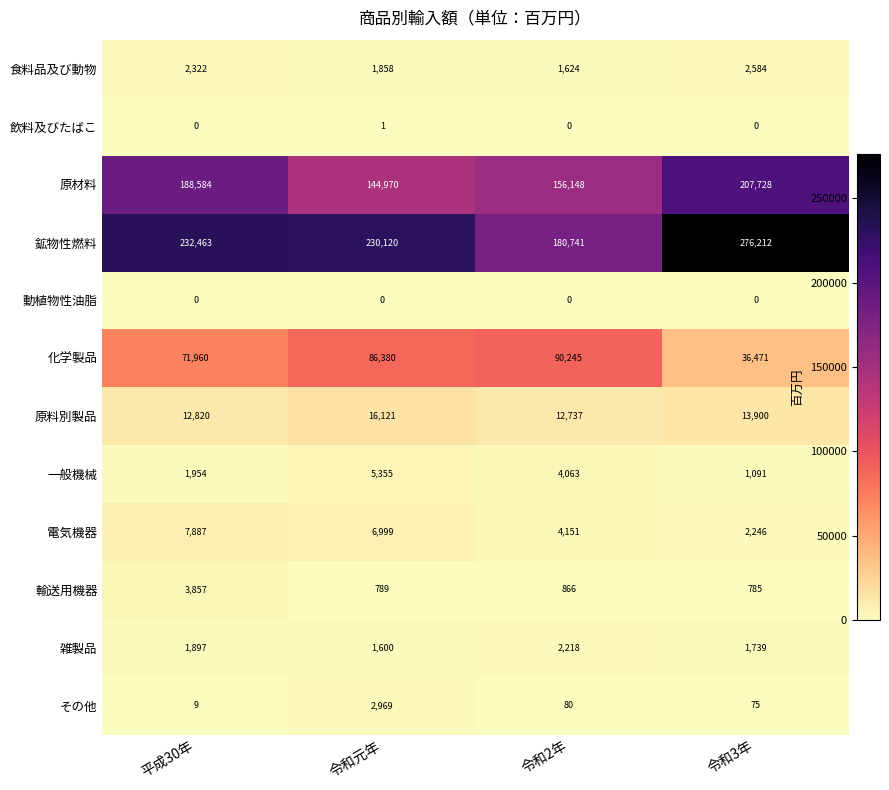

Rank the series at 令和元年 from lowest to highest value.

動植物性油脂, 飲料及びたばこ, 輸送用機器, 雑製品, 食料品及び動物, その他, 一般機械, 電気機器, 原料別製品, 化学製品, 原材料, 鉱物性燃料